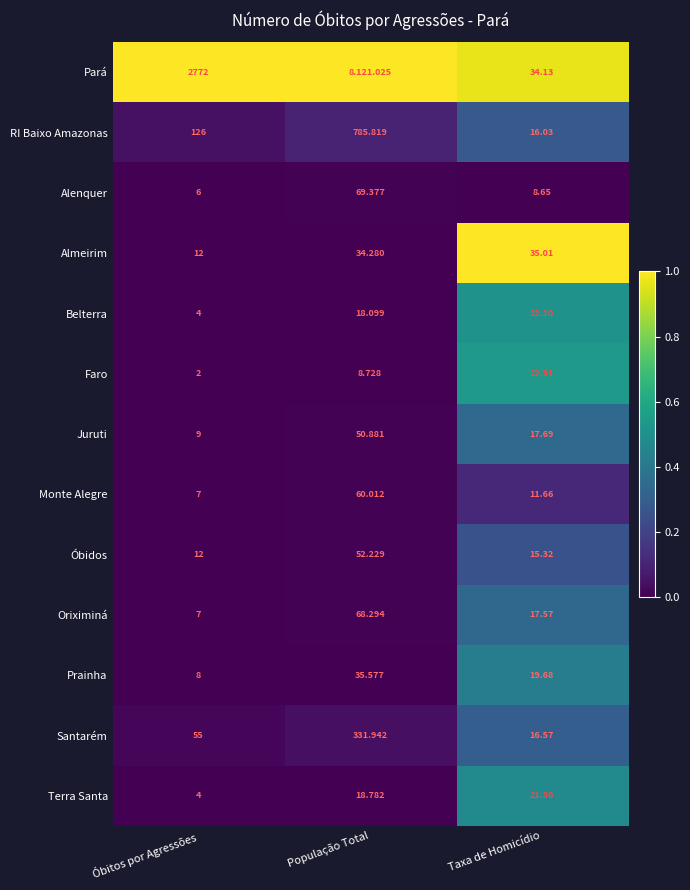

How many series are shown in this chart?

13